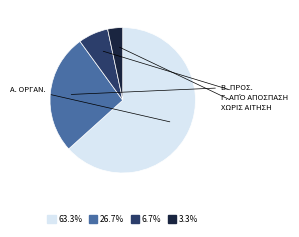

What is the ratio of the value at 63.3% to the value at 26.7%?

2.4